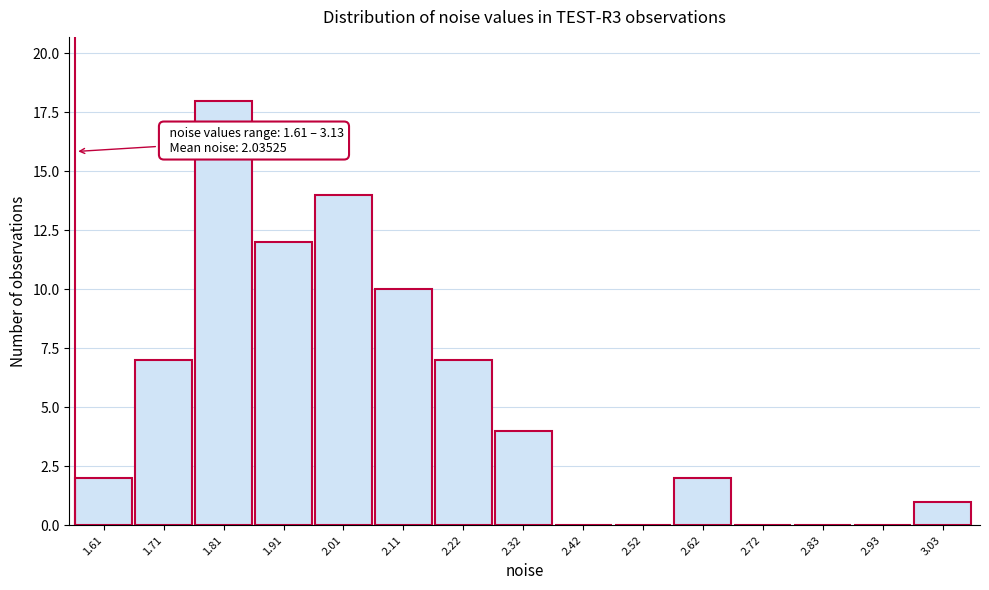

Reading left to right, transcribe all the data shown in this chart.

1.61=2	1.71=7	1.81=18	1.91=12	2.01=14	2.11=10	2.22=7	2.32=4	2.42=0	2.52=0	2.62=2	2.72=0	2.83=0	2.93=0	3.03=1